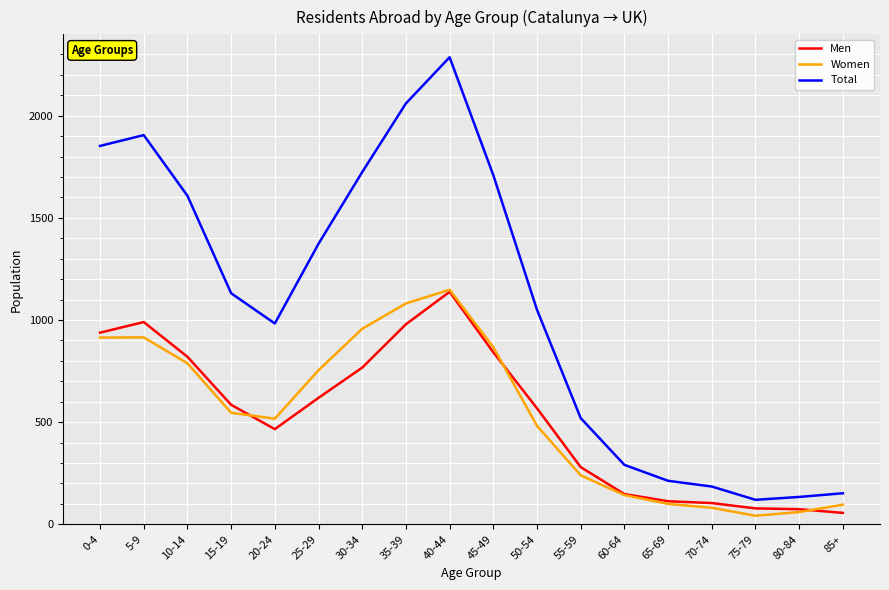

Which series has the widest spread of values?

Total